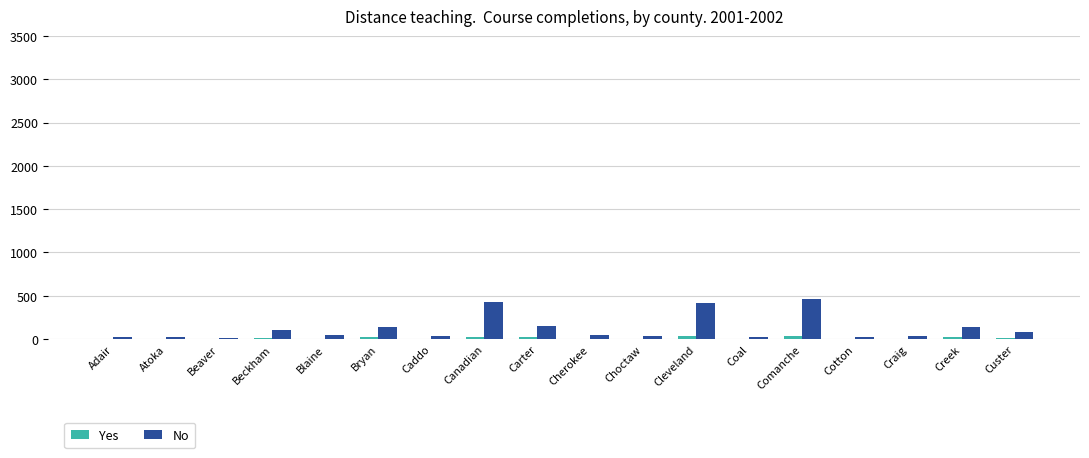

How many categories are shown in the chart?

18